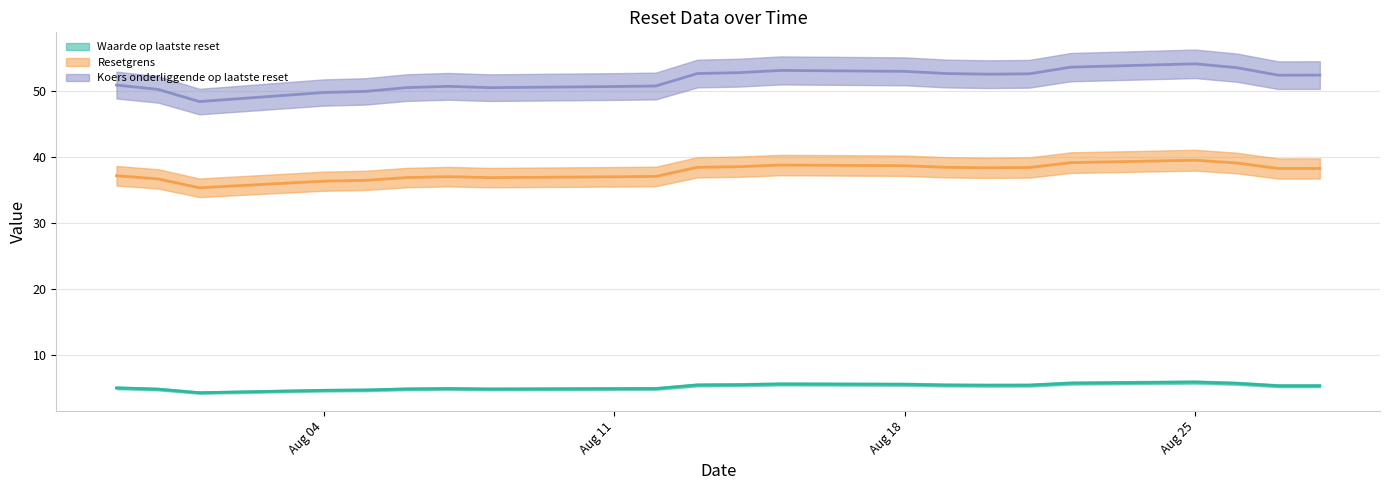

Is this an area chart (filled region under the line)?

No